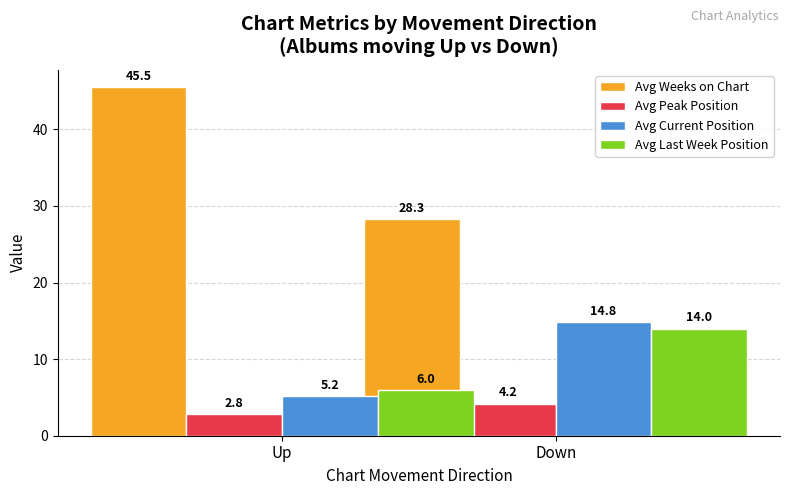

How many Avg Last Week Position values are between 6 and 14?

2